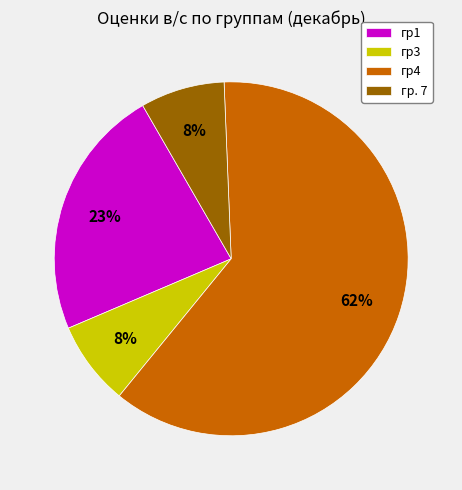

Is there a majority slice in this chart?

Yes